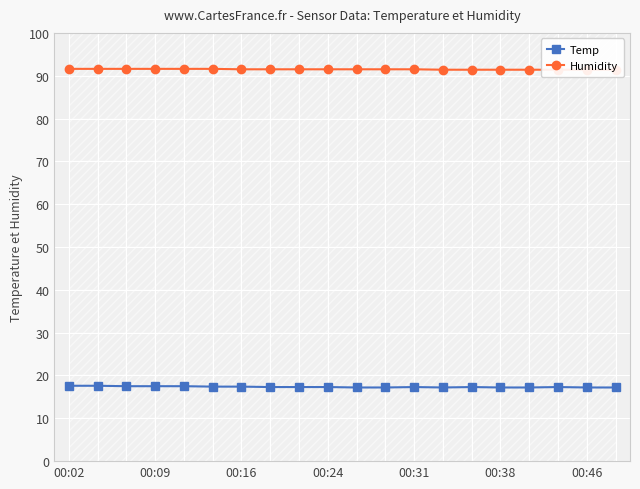

What is the sum of the Humidity values at 00:02 and 17?

183.0